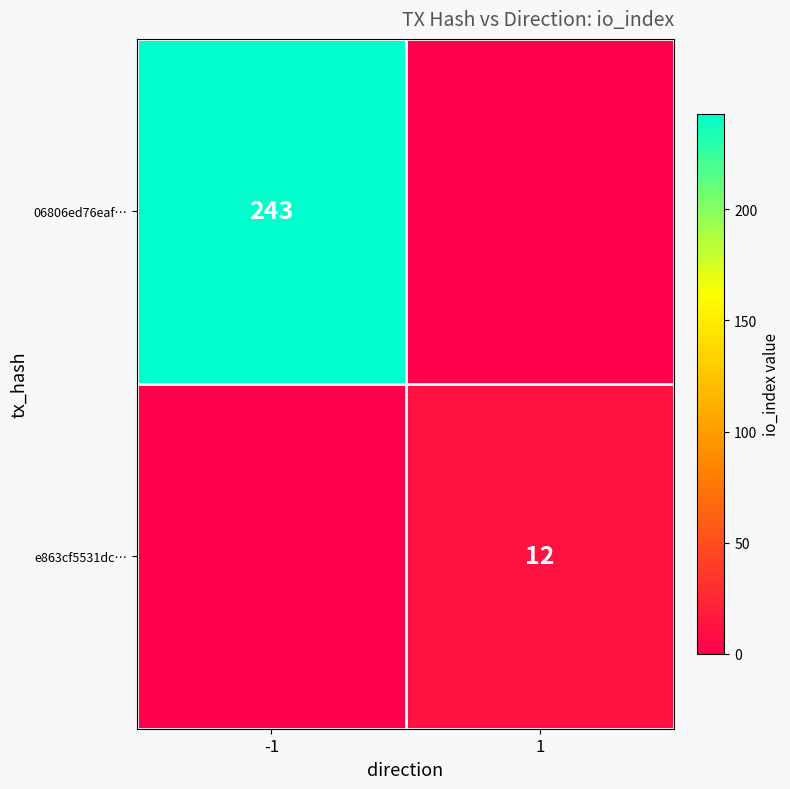

True or false: 06806ed76eaf… has a value of 384 at -1.

False